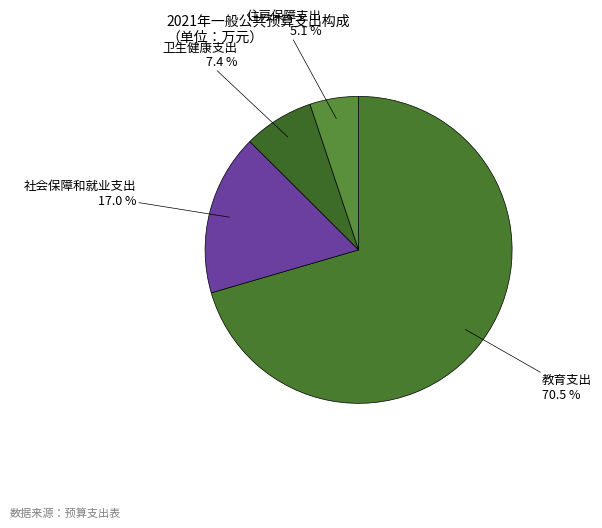

Which category has the smallest portion of the pie?

住房保障支出